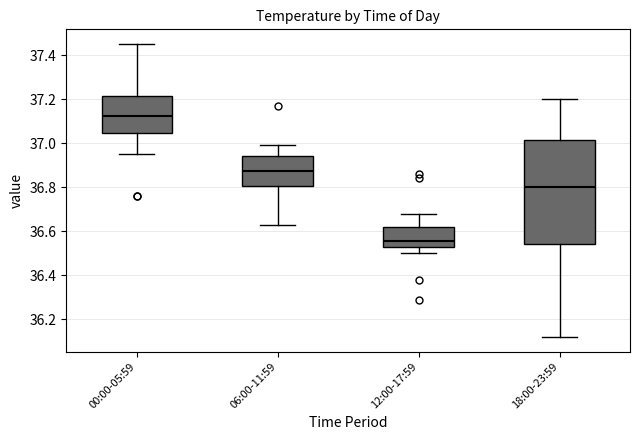

Which box has the lowest median line?

12:00-17:59